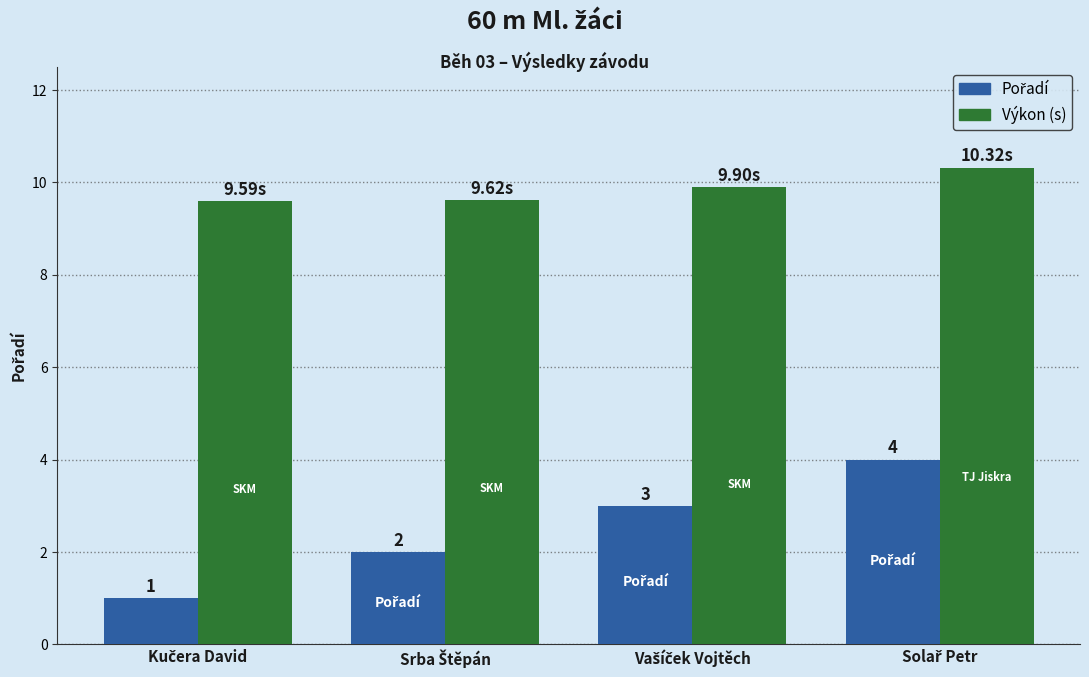

Which series has the largest total across all categories?

Výkon (s)